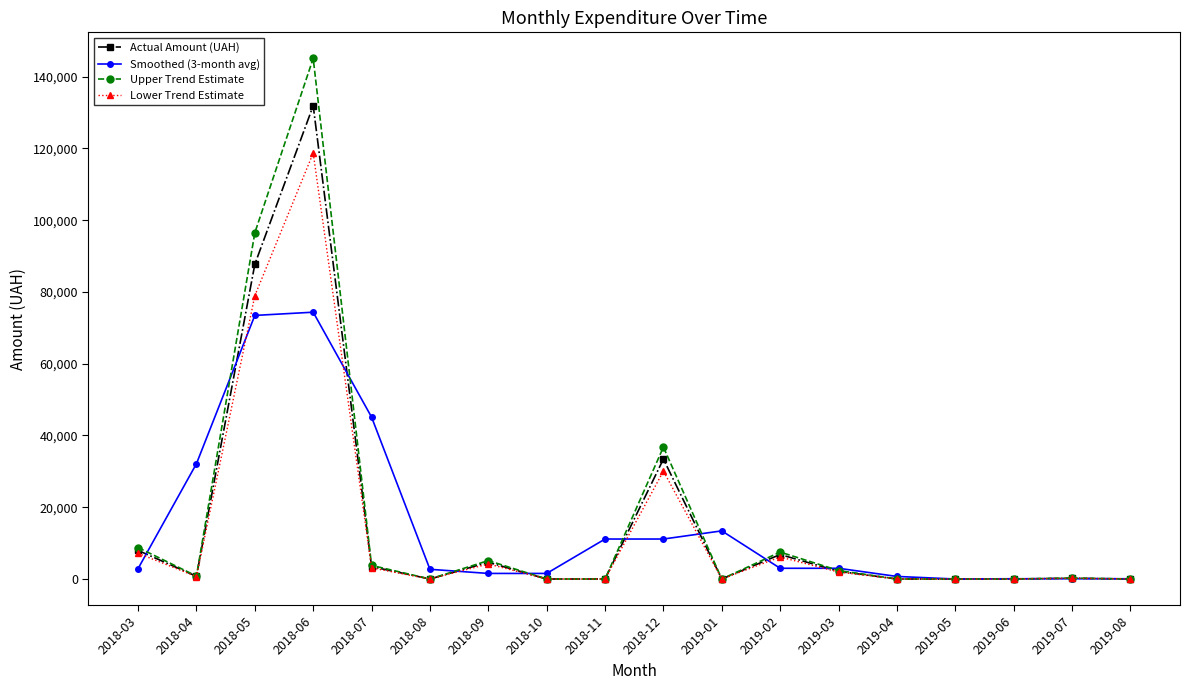

Where is the first local maximum for Actual Amount (UAH)?

2018-06